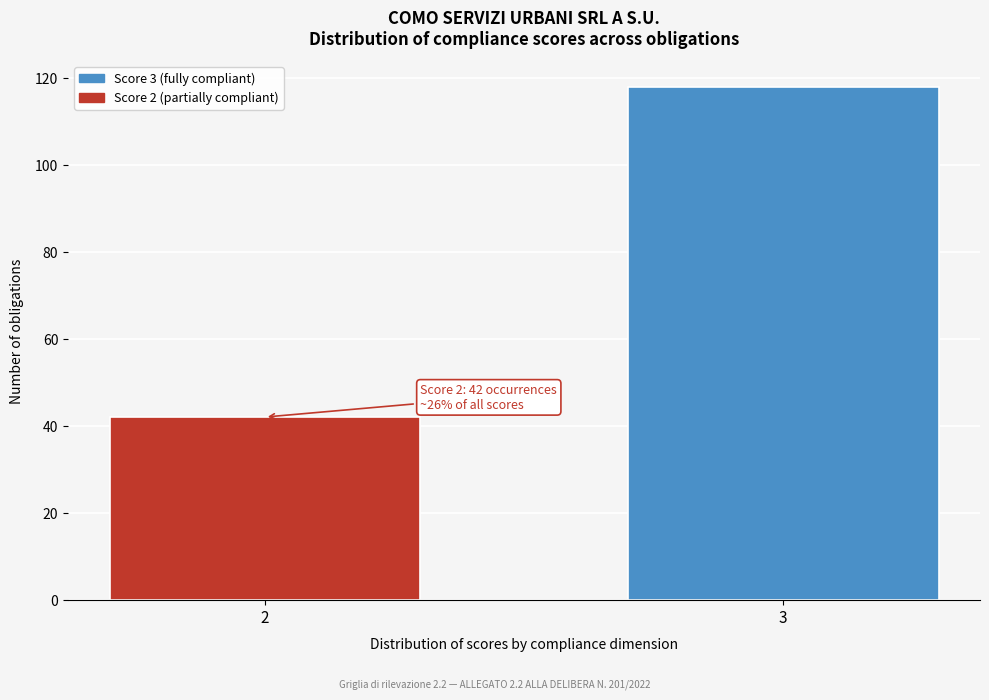

Reading right to left, transcribe all the data shown in this chart.

3=118	2=42